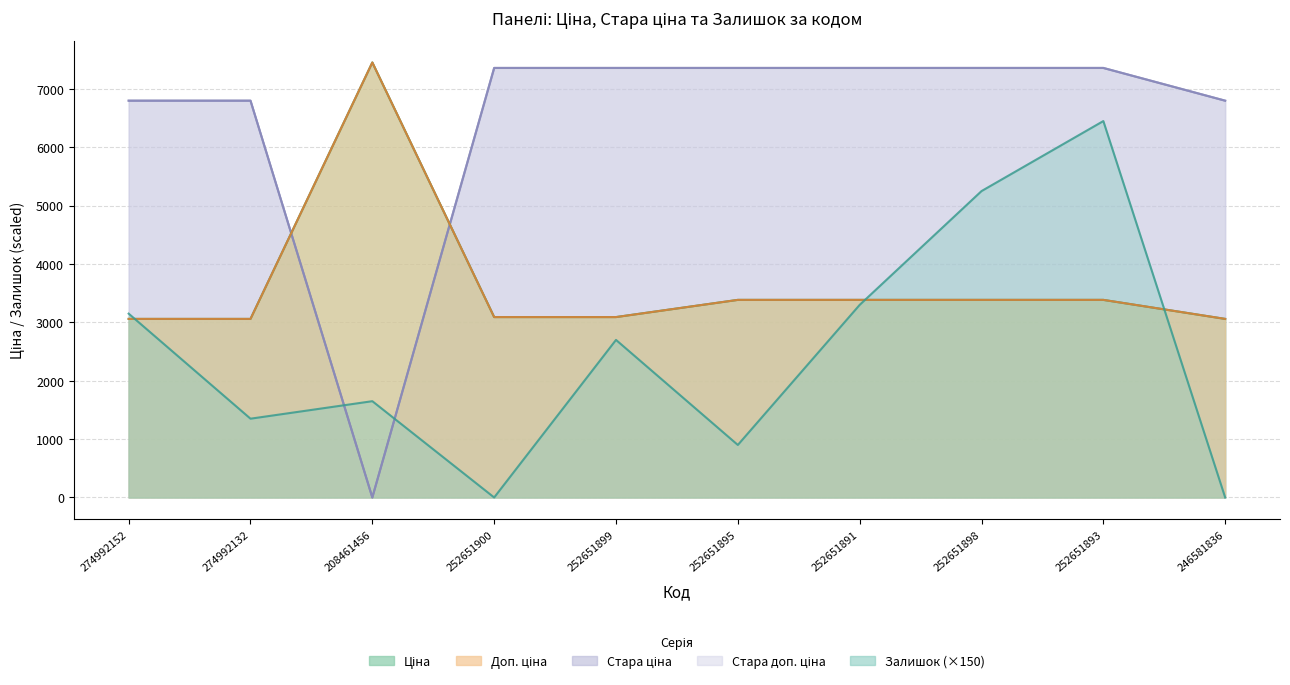

True or false: Залишок has more than 2 points higher than both neighbors.

True